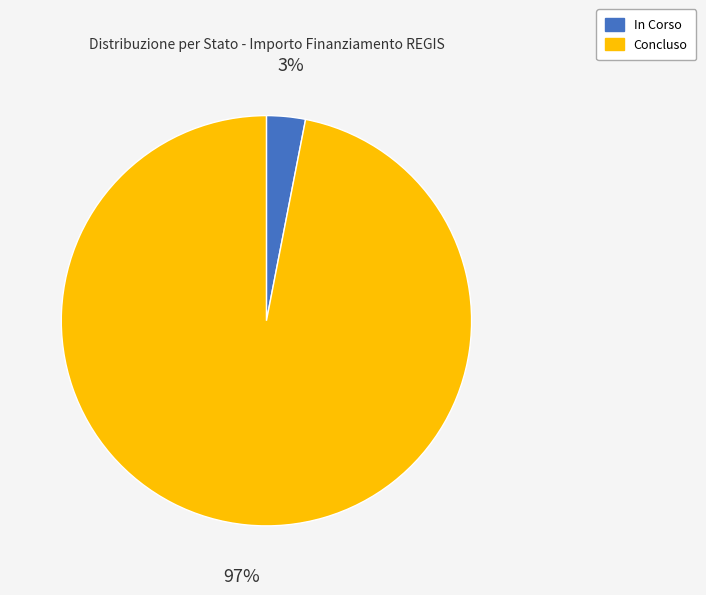

Which has a higher value, Concluso or In Corso?

Concluso